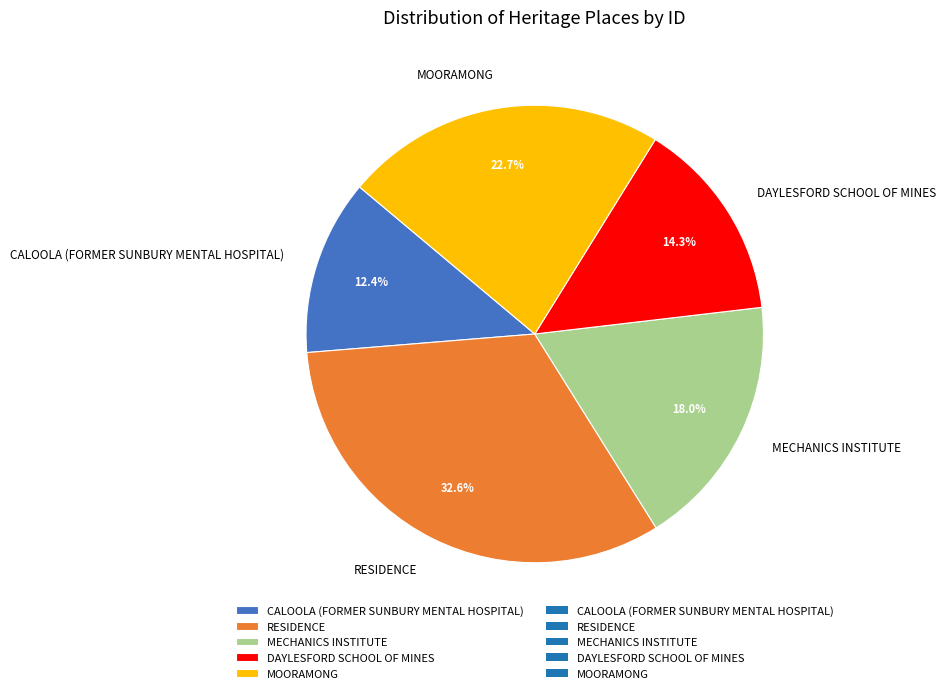

Does MECHANICS INSTITUTE account for over 50% of the chart?

No